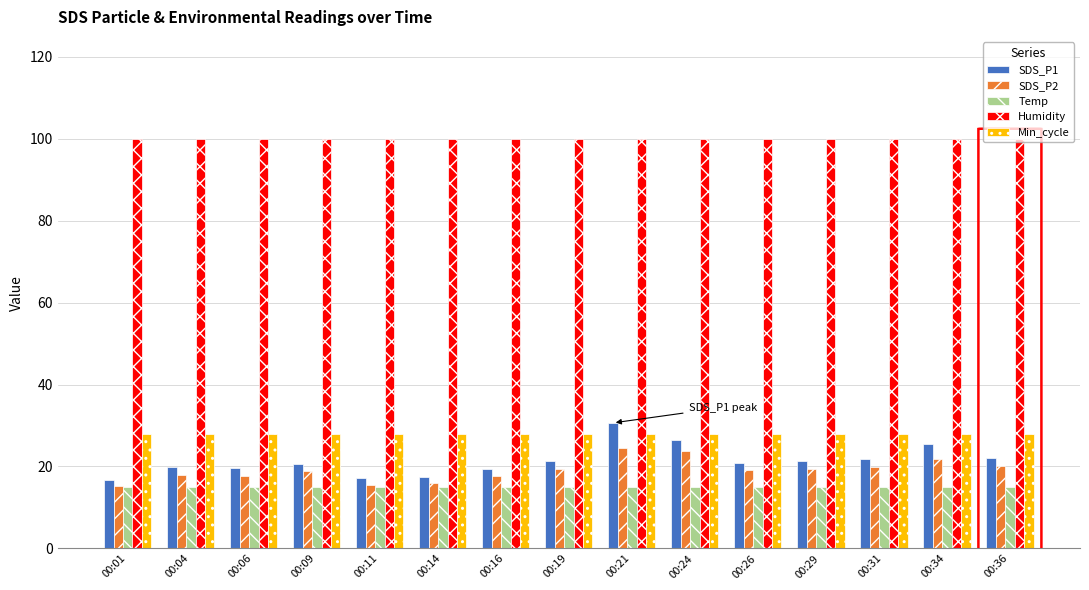

How many bars are there in total?

75